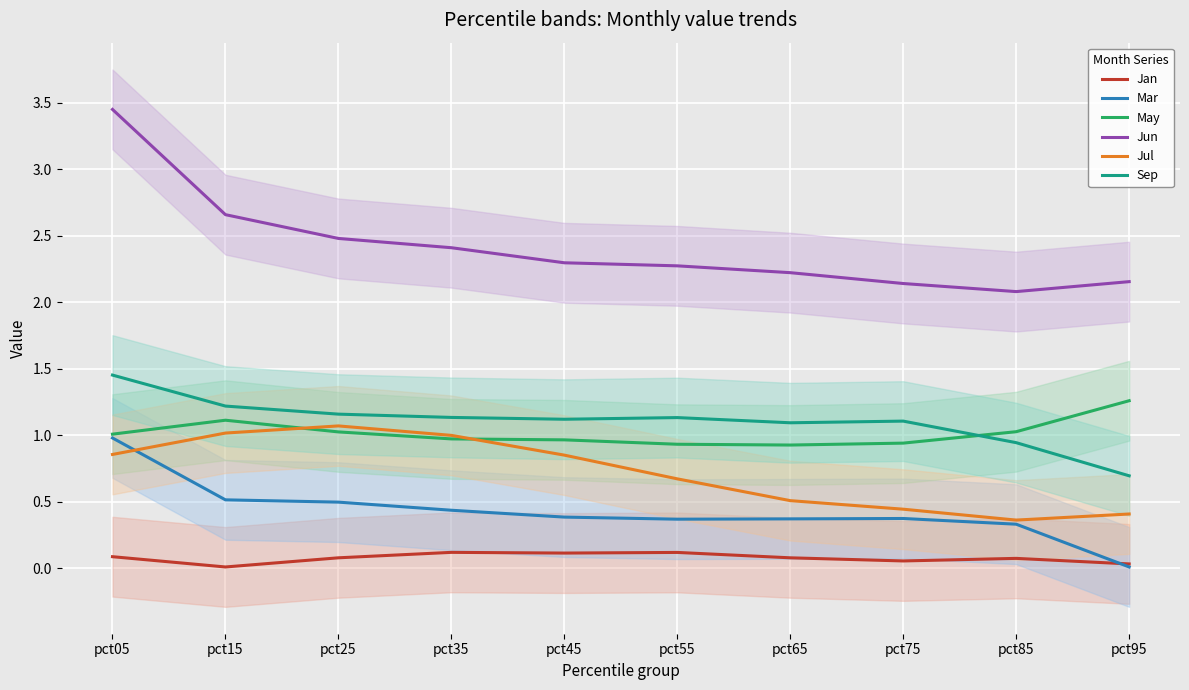

Reading right to left, transcribe all the data shown in this chart.

Jan: 0.0	0.1	0.1	0.1	0.1	0.1	0.1	0.1	0.0	0.1
Mar: 0.0	0.3	0.4	0.4	0.4	0.4	0.4	0.5	0.5	1.0
May: 1.3	1.0	0.9	0.9	0.9	1.0	1.0	1.0	1.1	1.0
Jun: 2.2	2.1	2.1	2.2	2.3	2.3	2.4	2.5	2.7	3.5
Jul: 0.4	0.4	0.4	0.5	0.7	0.9	1.0	1.1	1.0	0.9
Sep: 0.7	0.9	1.1	1.1	1.1	1.1	1.1	1.2	1.2	1.5